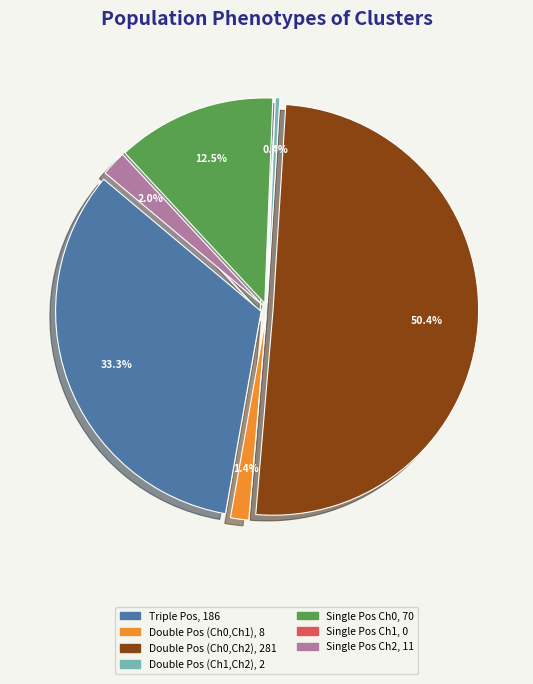

Which has a higher value, Single Positive
(Ch1), 0 or Double Positive
(Ch0, Ch2), 281?

Double Positive
(Ch0, Ch2), 281